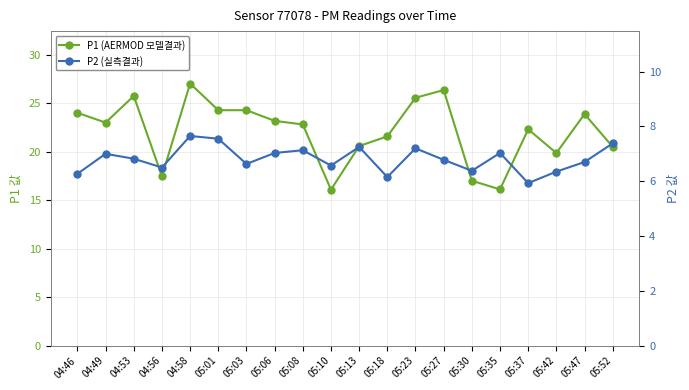

What is the label of the 12th point from the right?

05:08